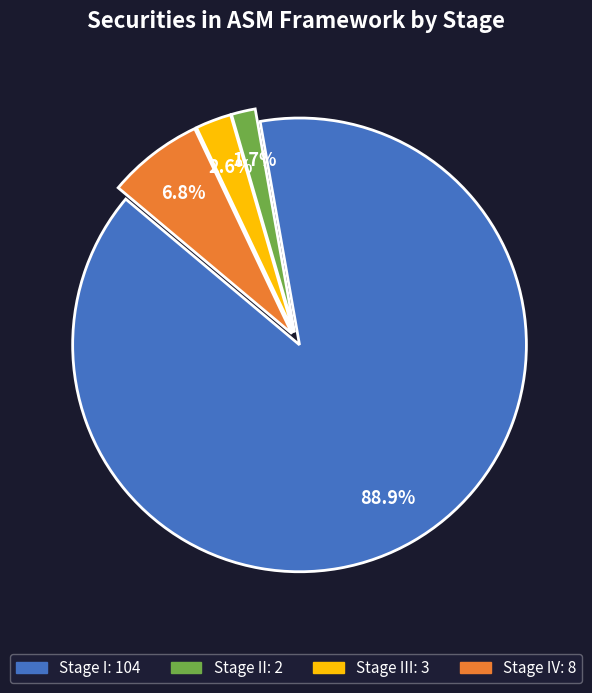

Is there a majority slice in this chart?

Yes